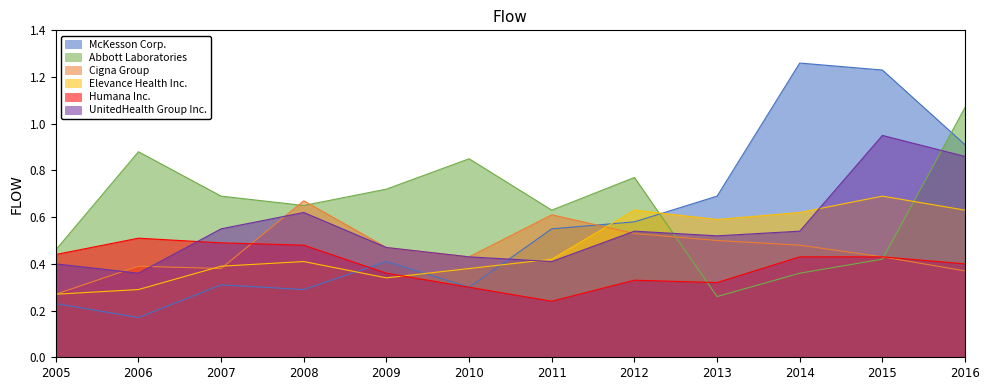

Is it true that UnitedHealth Group Inc. equals 0.3 at 2016?

False